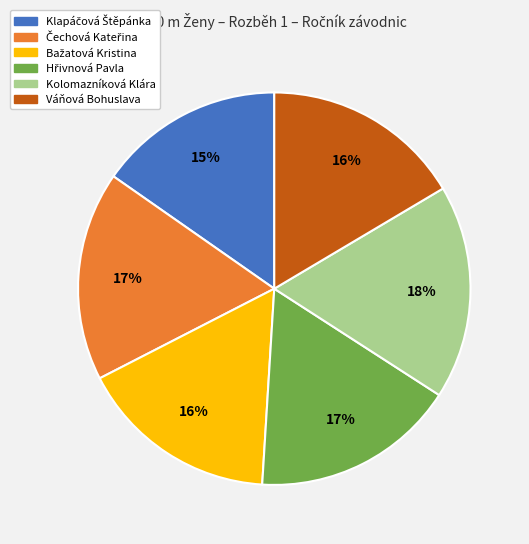

The Váňová Bohuslava slice represents 16% of the pie. True or false?

True